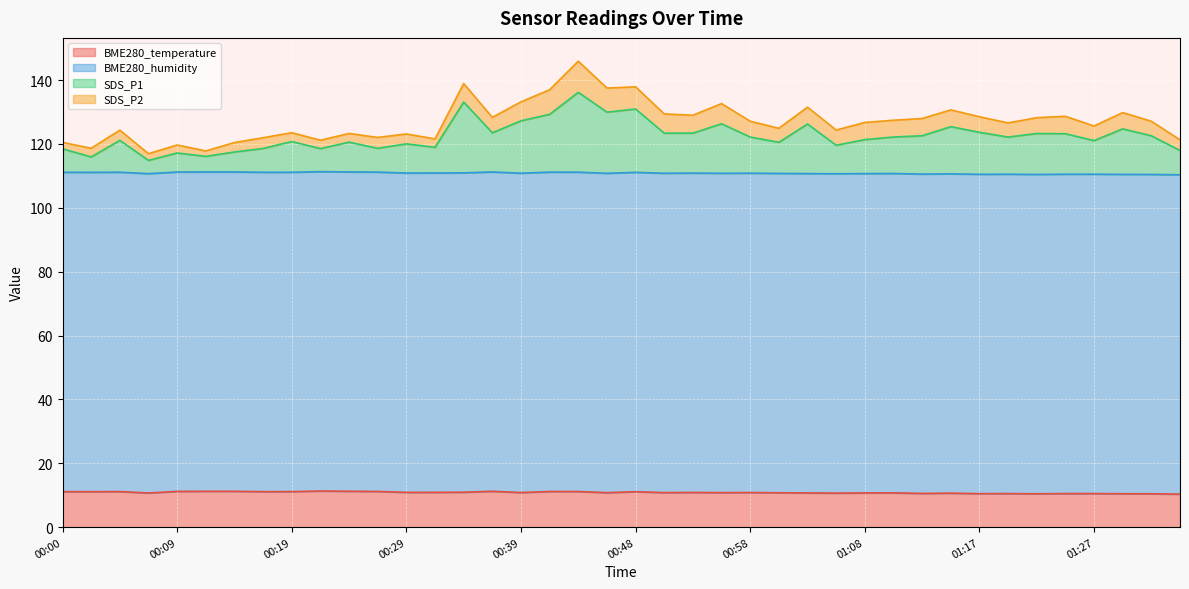

Which series has the widest spread of values?

SDS_P1